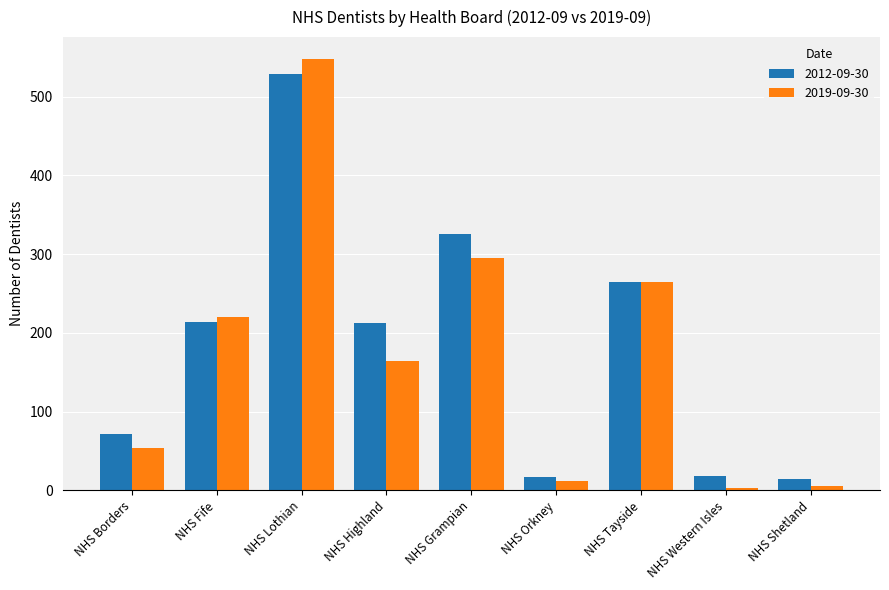

True or false: 2019-09-30 has a value of 528 at NHS Grampian.

False